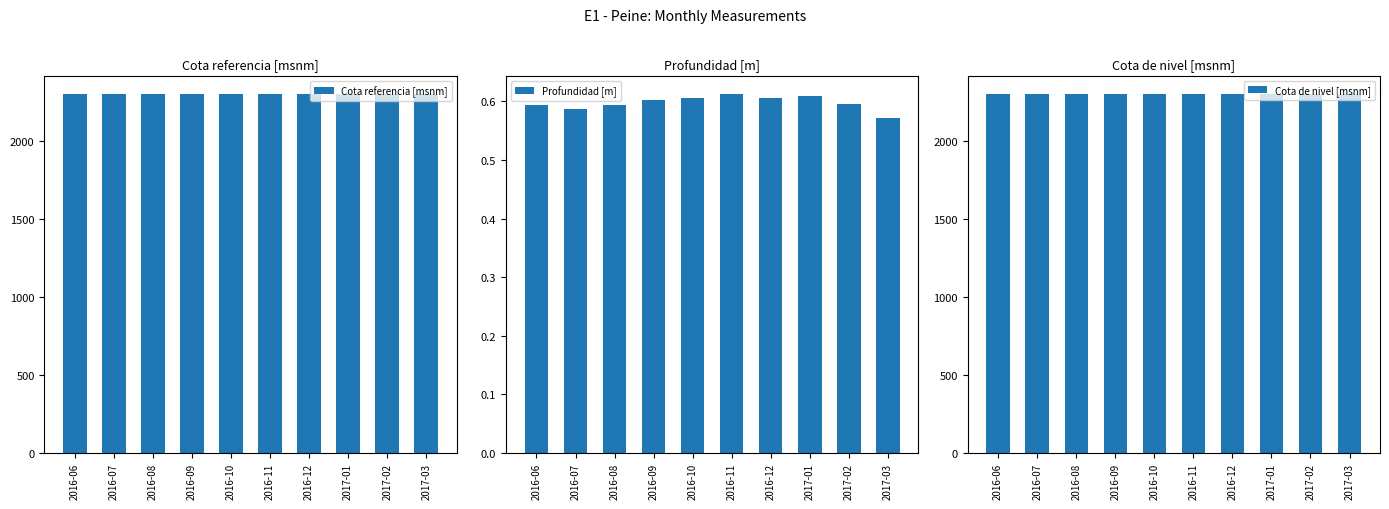

At which label is Cota referencia [msnm] closest to 2299?

2016-06